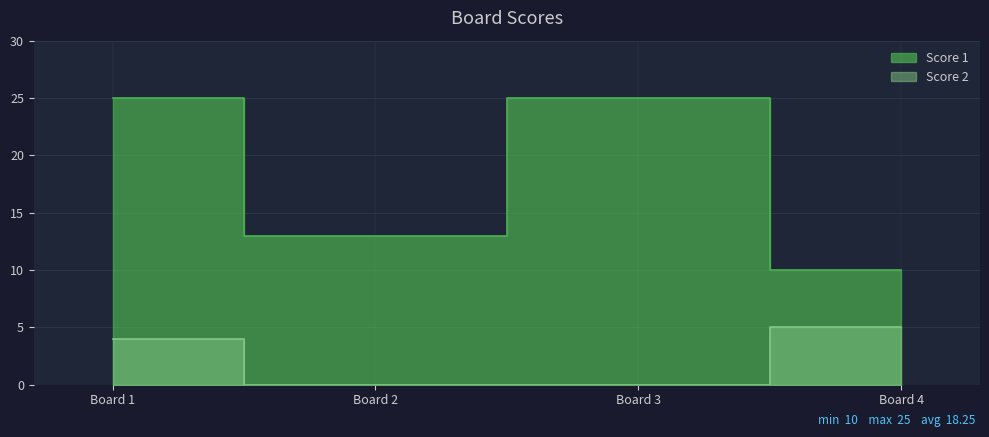

At how many categories does at least one series exceed 17?

2